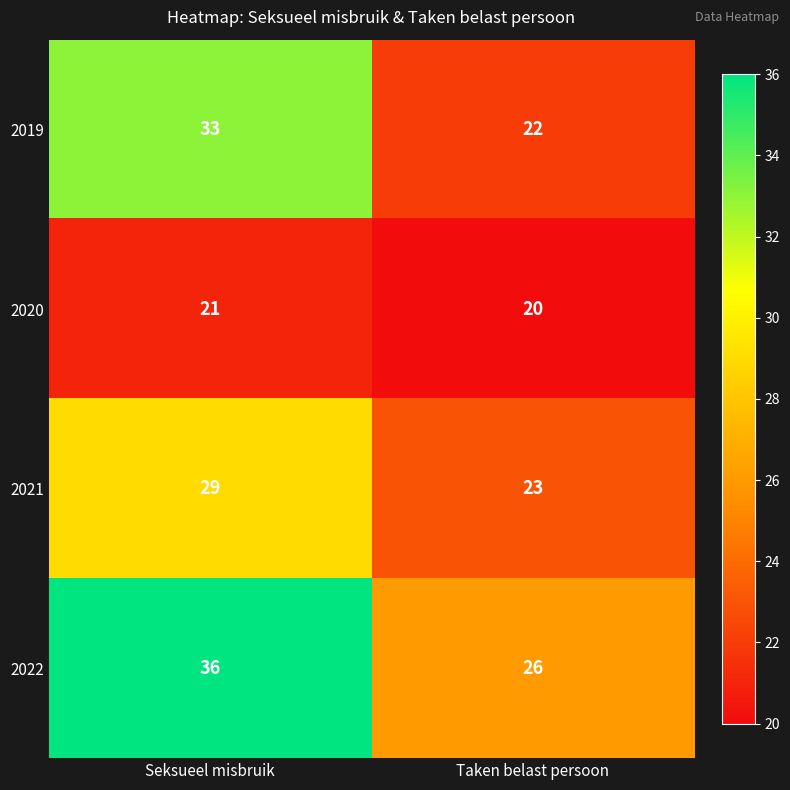

Which series has the widest spread of values?

2019